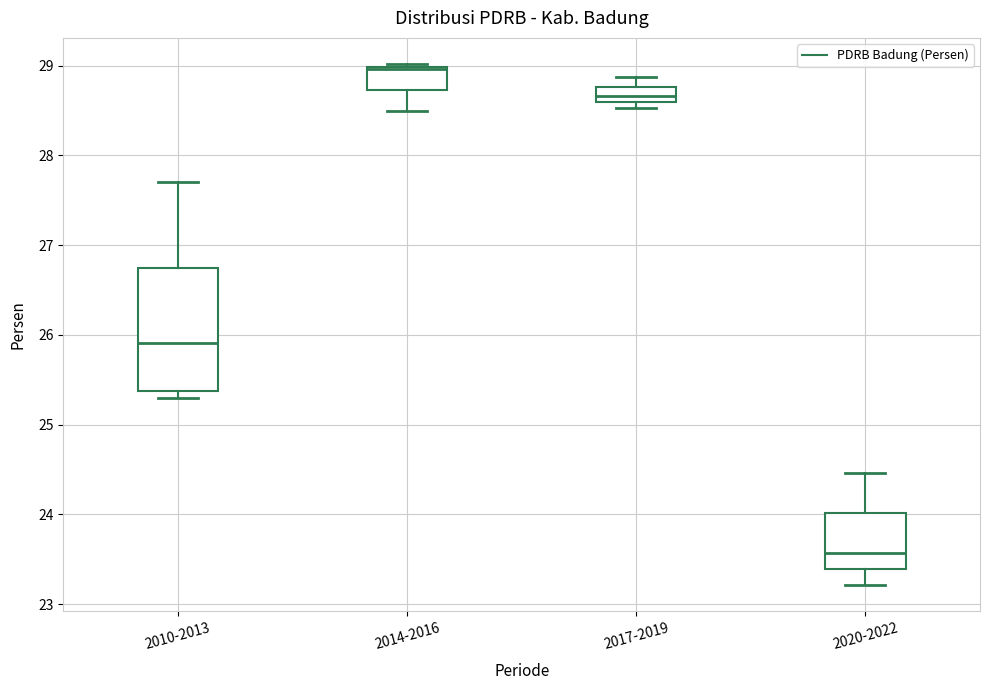

Which box has the lowest median line?

2020-2022